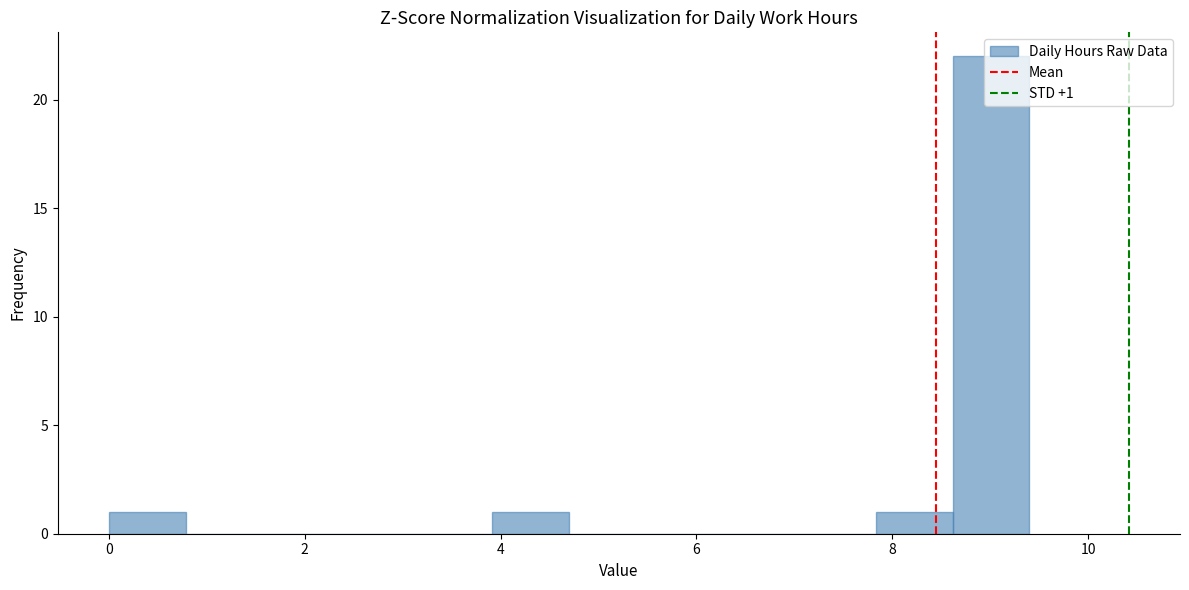

Around what value on the x-axis is the tallest bar? Give the approximate position of its centre, as read against the axis.

9.0